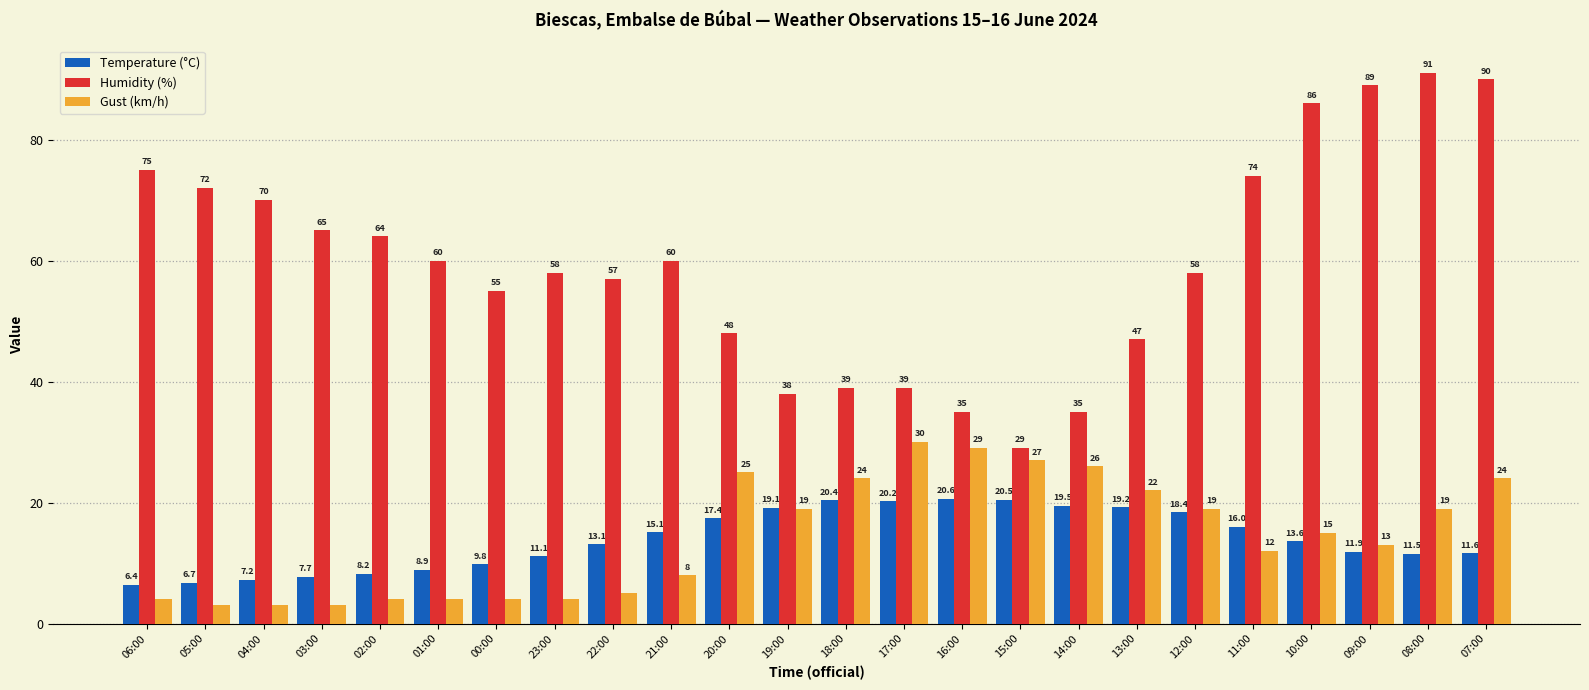

Reading left to right, extract all data points from this chart.

Temperature (°C): 6.4	6.7	7.2	7.7	8.2	8.9	9.8	11.1	13.1	15.1	17.4	19.1	20.4	20.2	20.6	20.5	19.5	19.2	18.4	16.0	13.6	11.9	11.5	11.6
Humidity (%): 75.0	72.0	70.0	65.0	64.0	60.0	55.0	58.0	57.0	60.0	48.0	38.0	39.0	39.0	35.0	29.0	35.0	47.0	58.0	74.0	86.0	89.0	91.0	90.0
Gust (km/h): 4.0	3.0	3.0	3.0	4.0	4.0	4.0	4.0	5.0	8.0	25.0	19.0	24.0	30.0	29.0	27.0	26.0	22.0	19.0	12.0	15.0	13.0	19.0	24.0